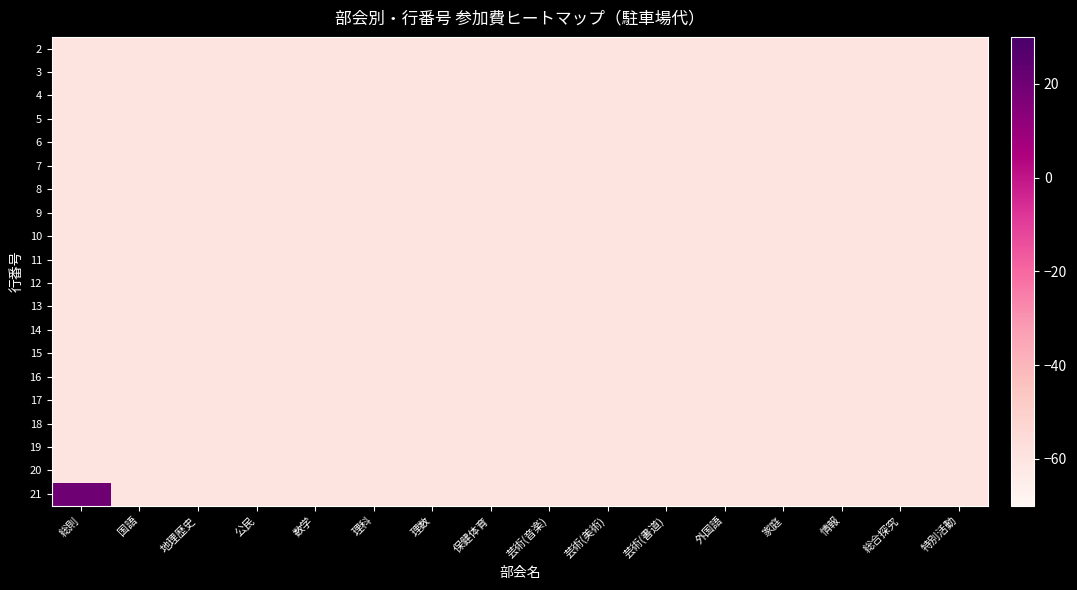

At which category is the sum across all series the highest?

総則